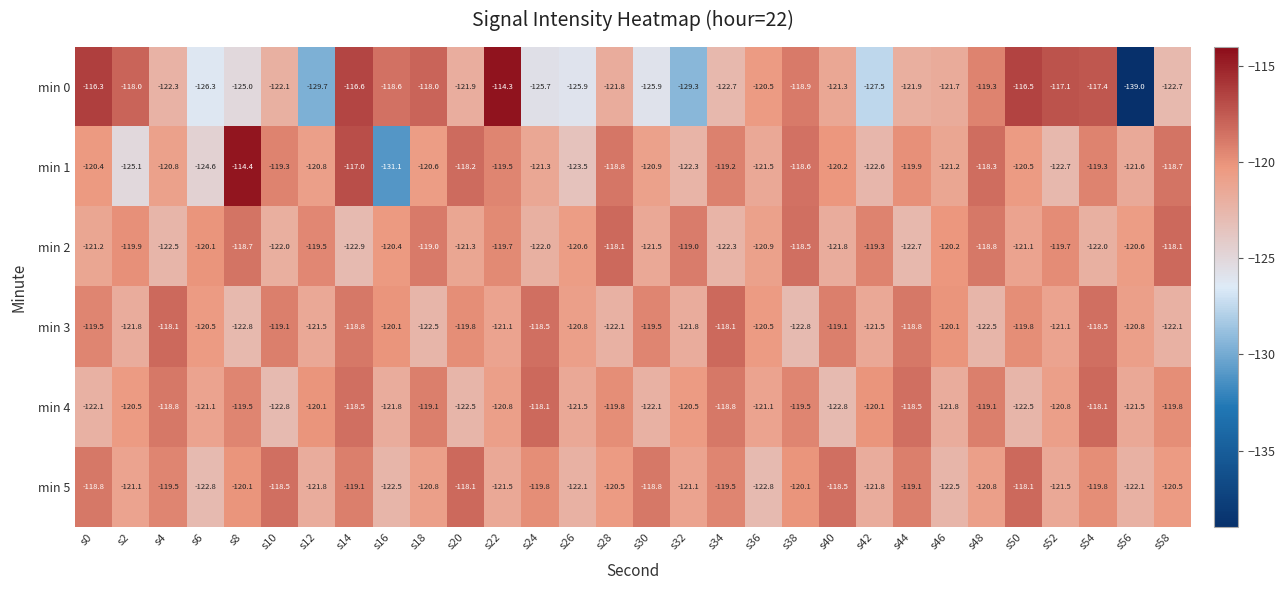

What is the maximum value for min 0?

-114.3